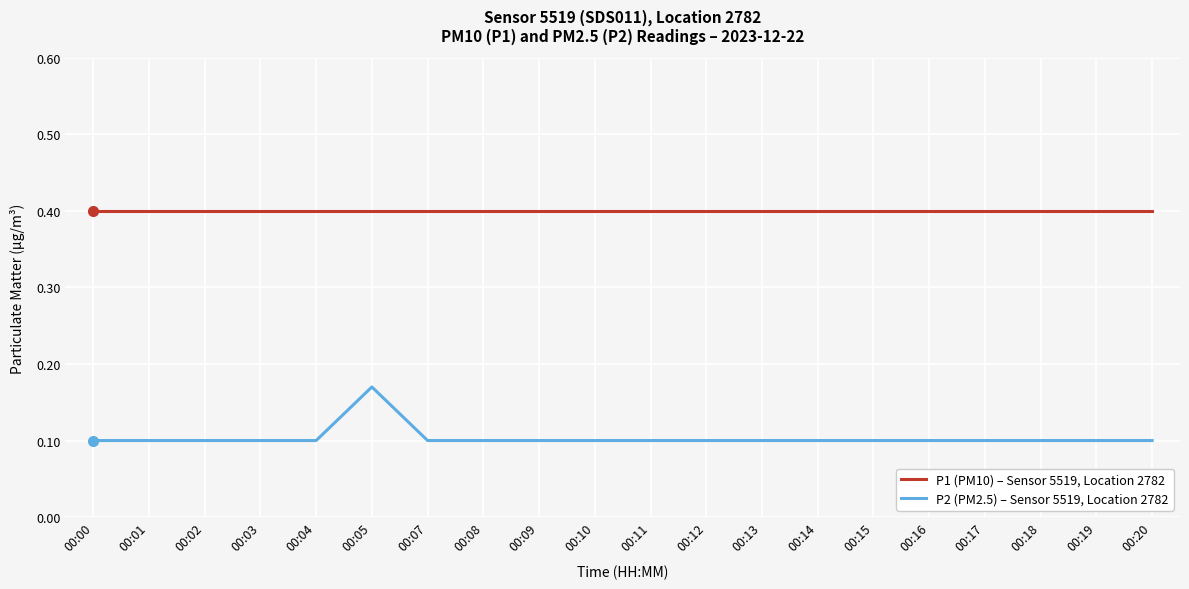

What is the total value across all series at 00:17?

0.5